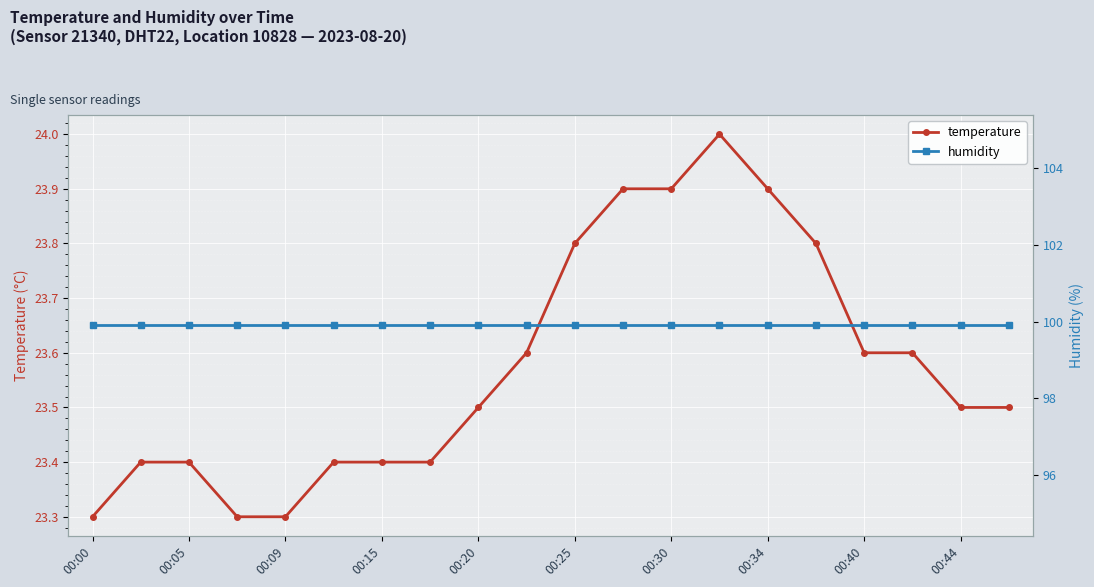

List the series in order of their peak value, lowest first.

temperature, humidity